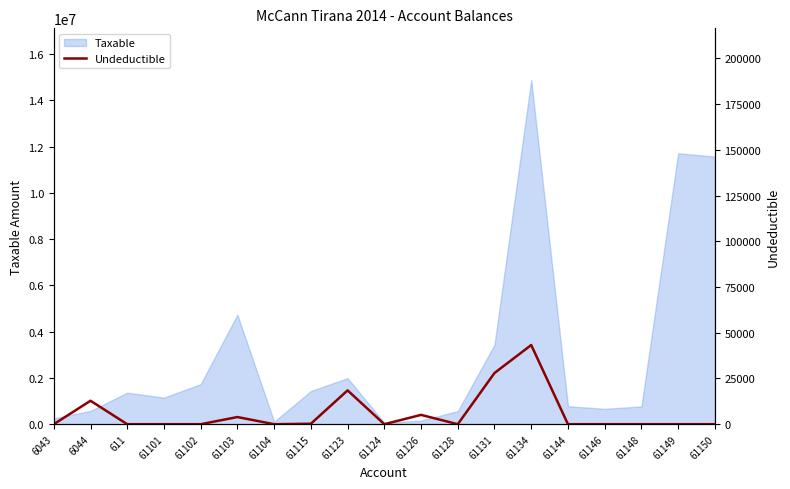

List the labels in order of value, largest first.

61134, 61131, 61123, 6044, 61126, 61103, 61115, 6043, 611, 61101, 61102, 61104, 61124, 61128, 61144, 61146, 61148, 61149, 61150